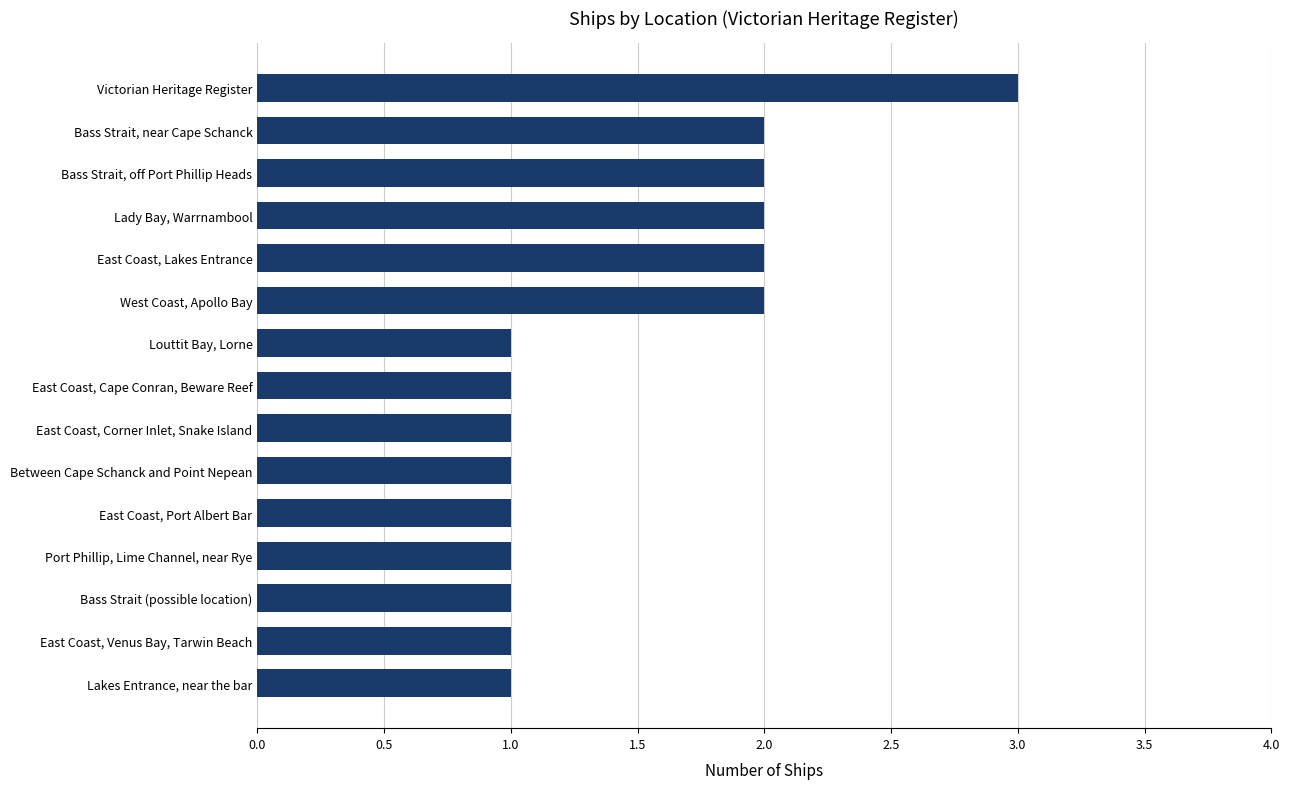

True or false: the data shows 2 at Bass Strait, off Port Phillip Heads.

True